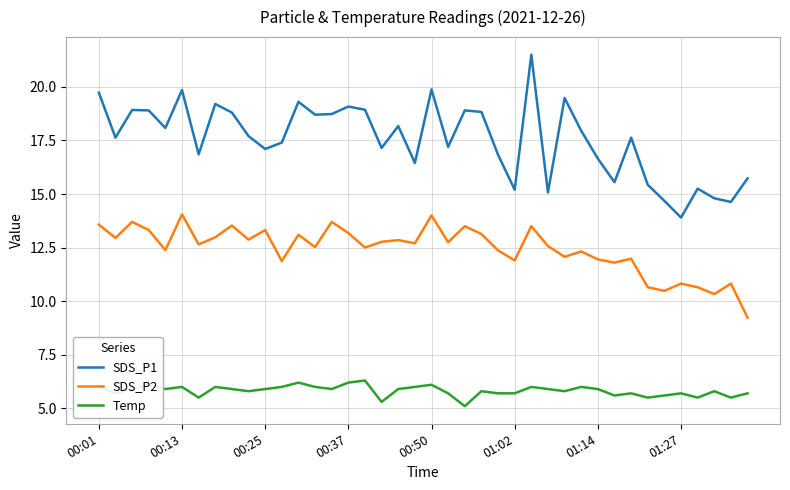

Which series has the largest total across all categories?

SDS_P1